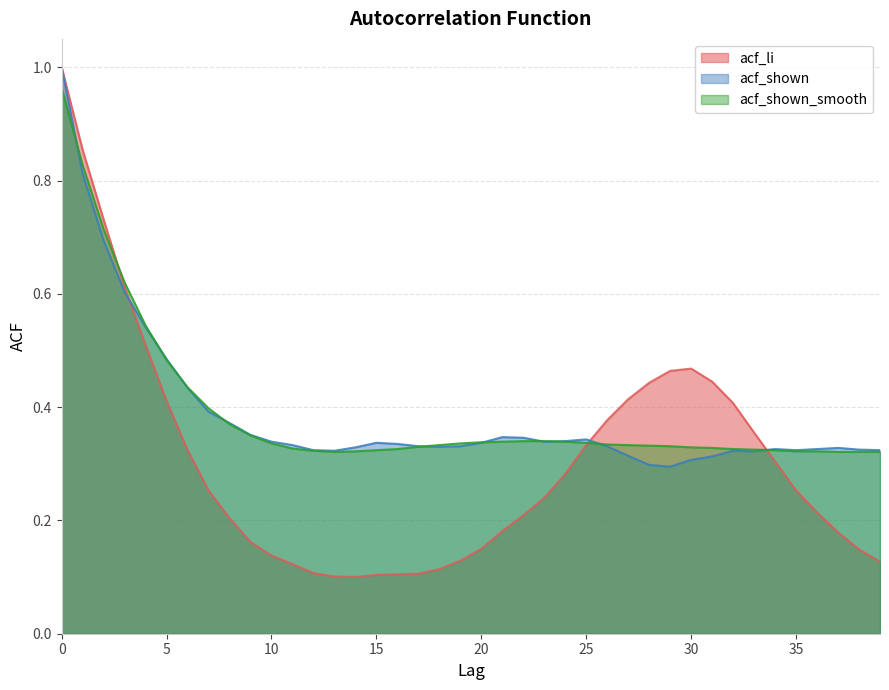

True or false: acf_li has more than 0 points higher than both neighbors.

True